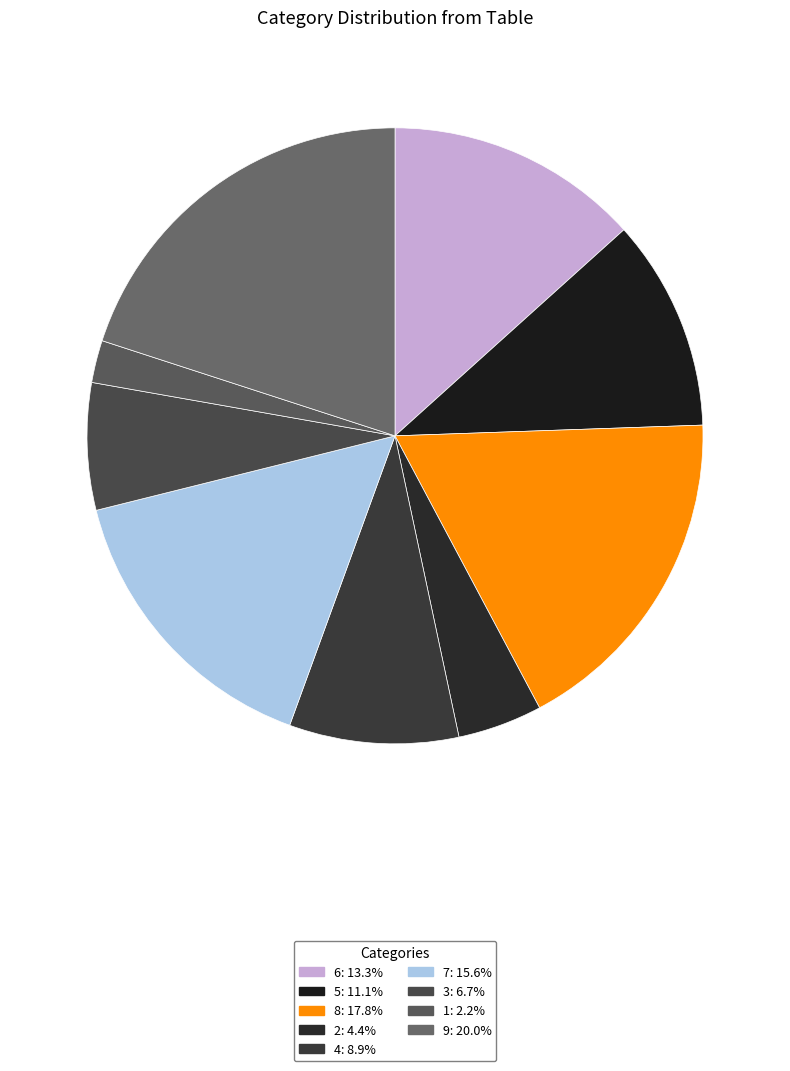

To the nearest percent, what is the difference between the largest and smallest slice percentages?

18%